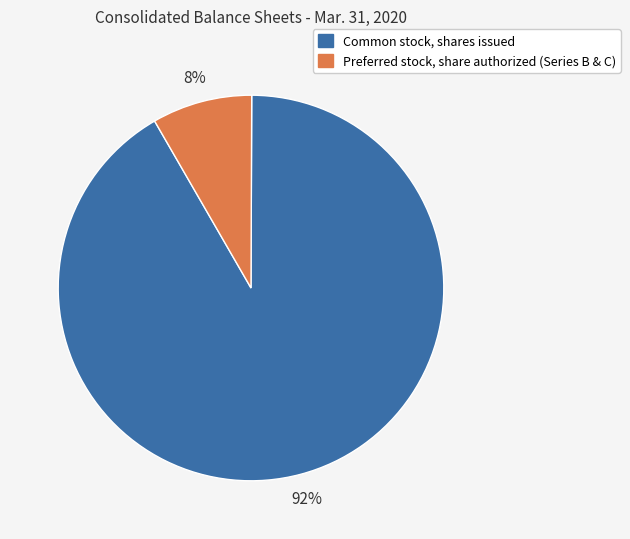

Is there a majority slice in this chart?

Yes